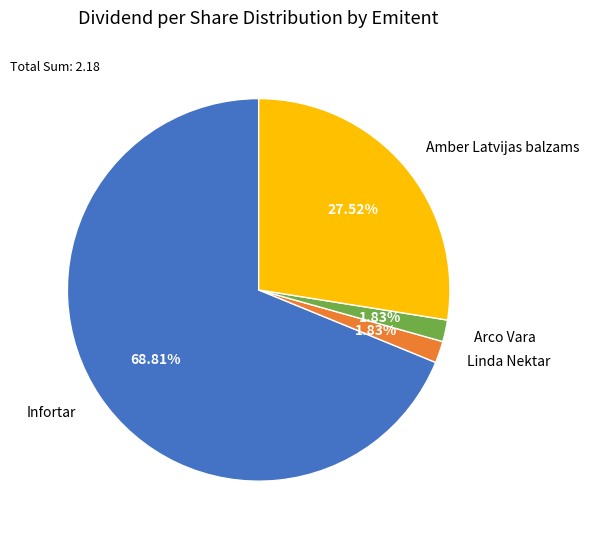

How many segments does this pie chart have?

4